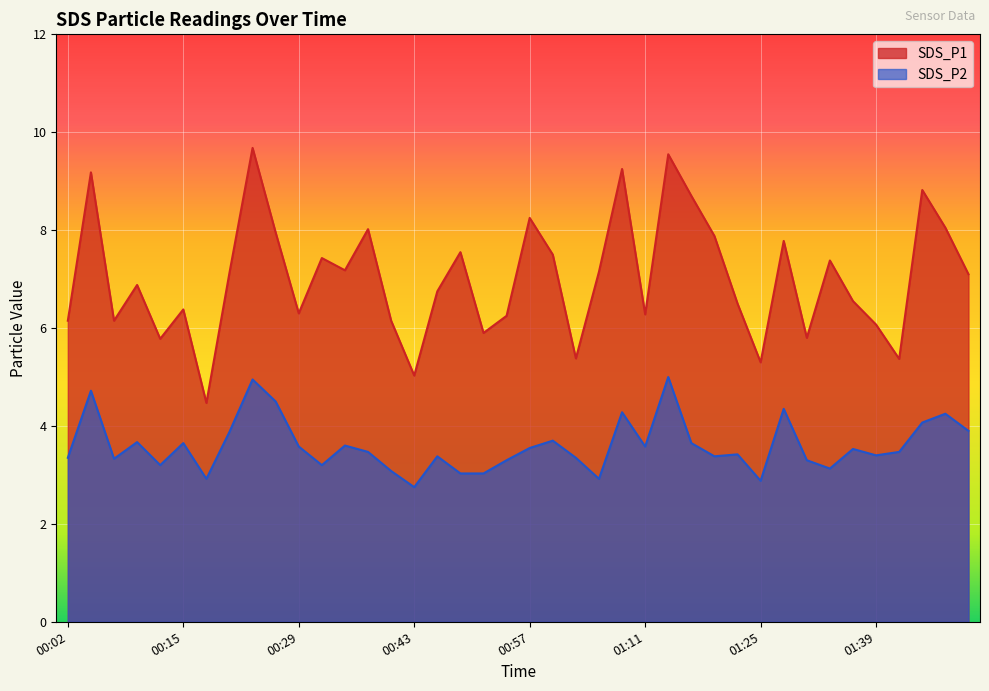

True or false: SDS_P1 and SDS_P2 cross at least once.

False